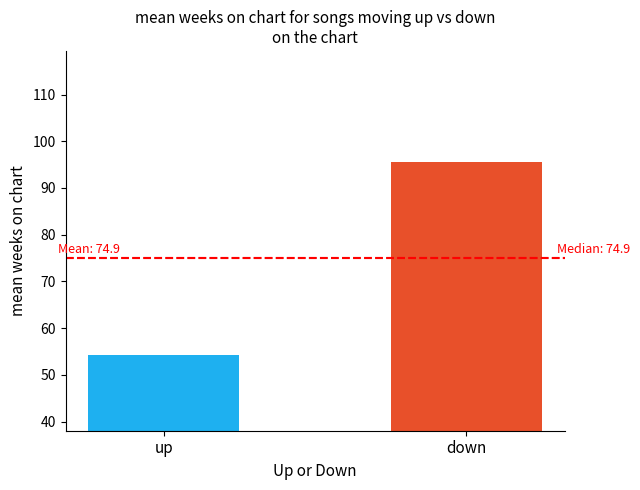

At which label does the data first exceed 95?

down